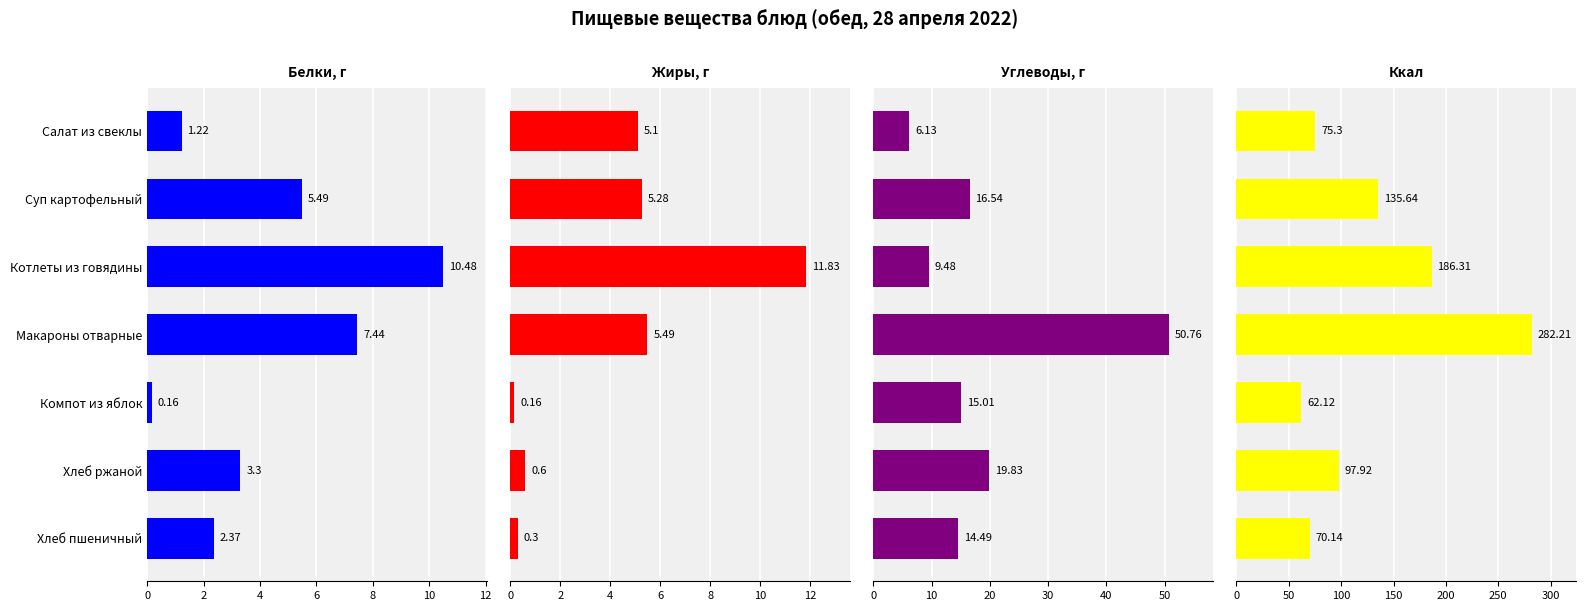

What is the maximum value for Белки, г?

10.5